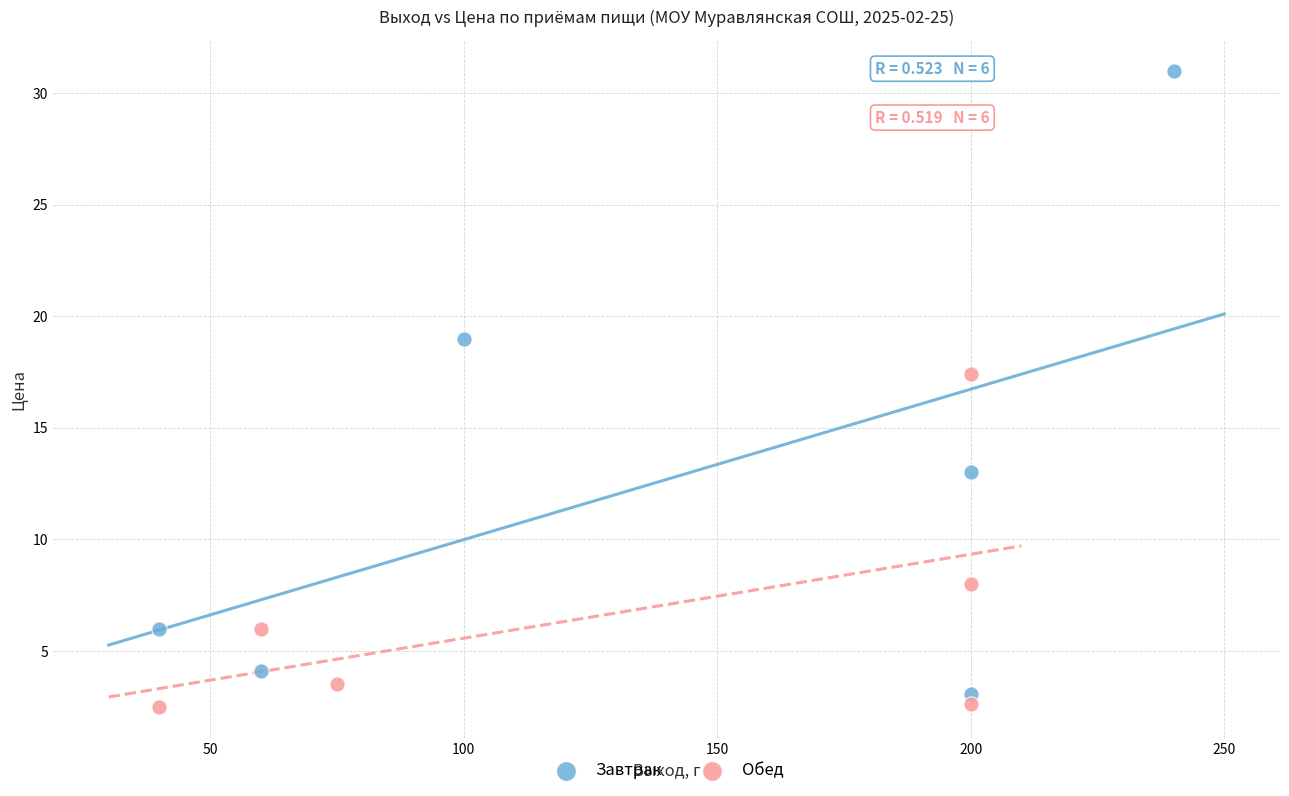

Which series has the widest spread of Y values?

Завтрак